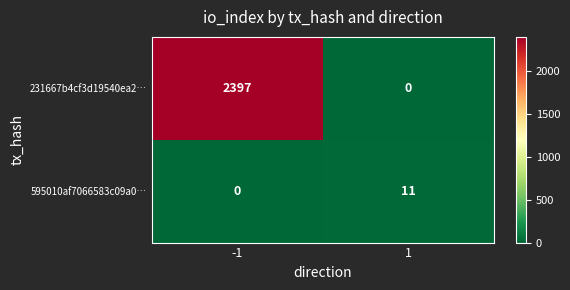

How many data points in 231667b4cf3d19540ea2… are less than 2397?

1